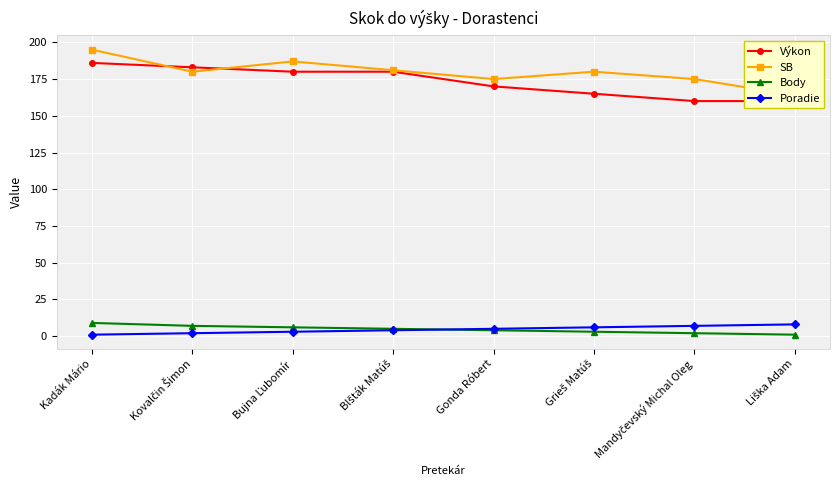

What is the average value of the Výkon series?

173